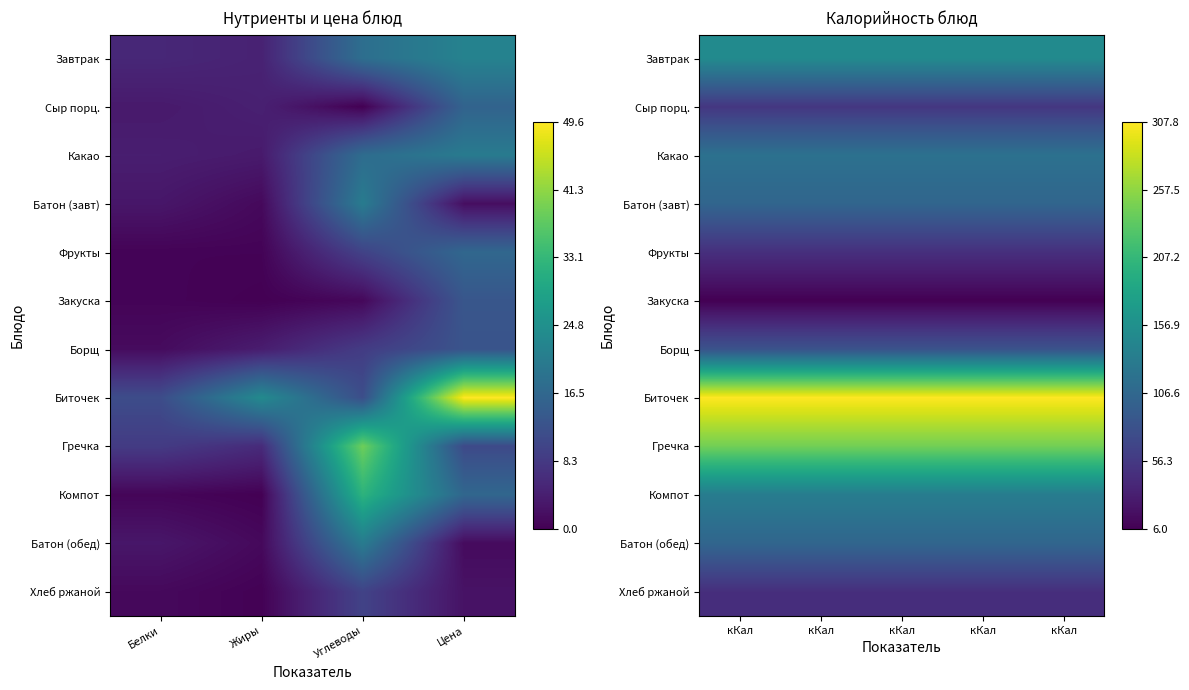

What is the minimum value for Гречка?

0.8